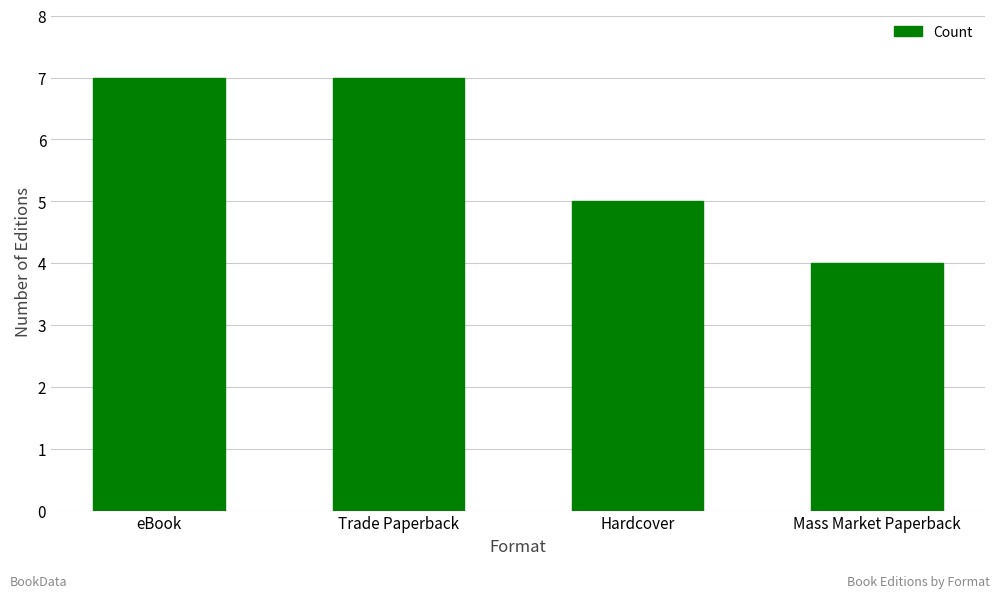

True or false: the data shows 6 at Mass Market Paperback.

False